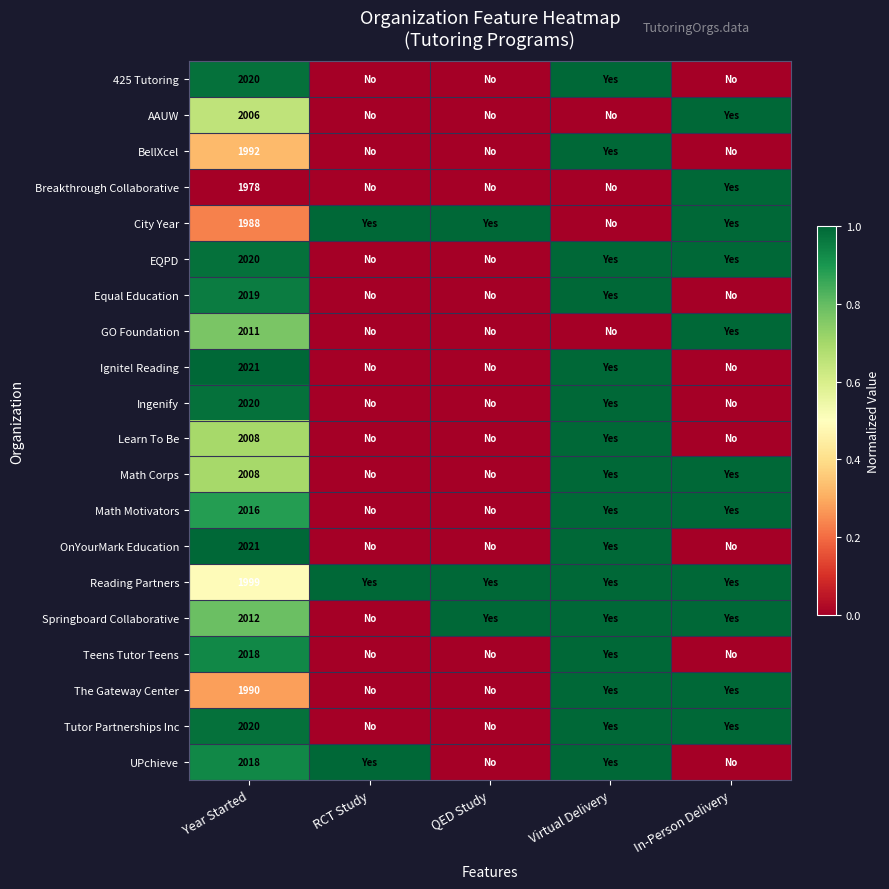

The Equal Education series shows 2019 at Year Started. True or false?

True